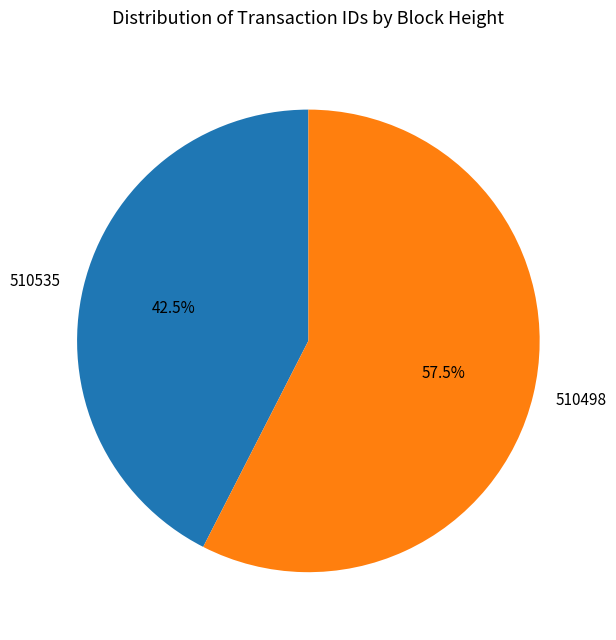

Combined, what portion of the pie is 510498 and 510535?

100.0%